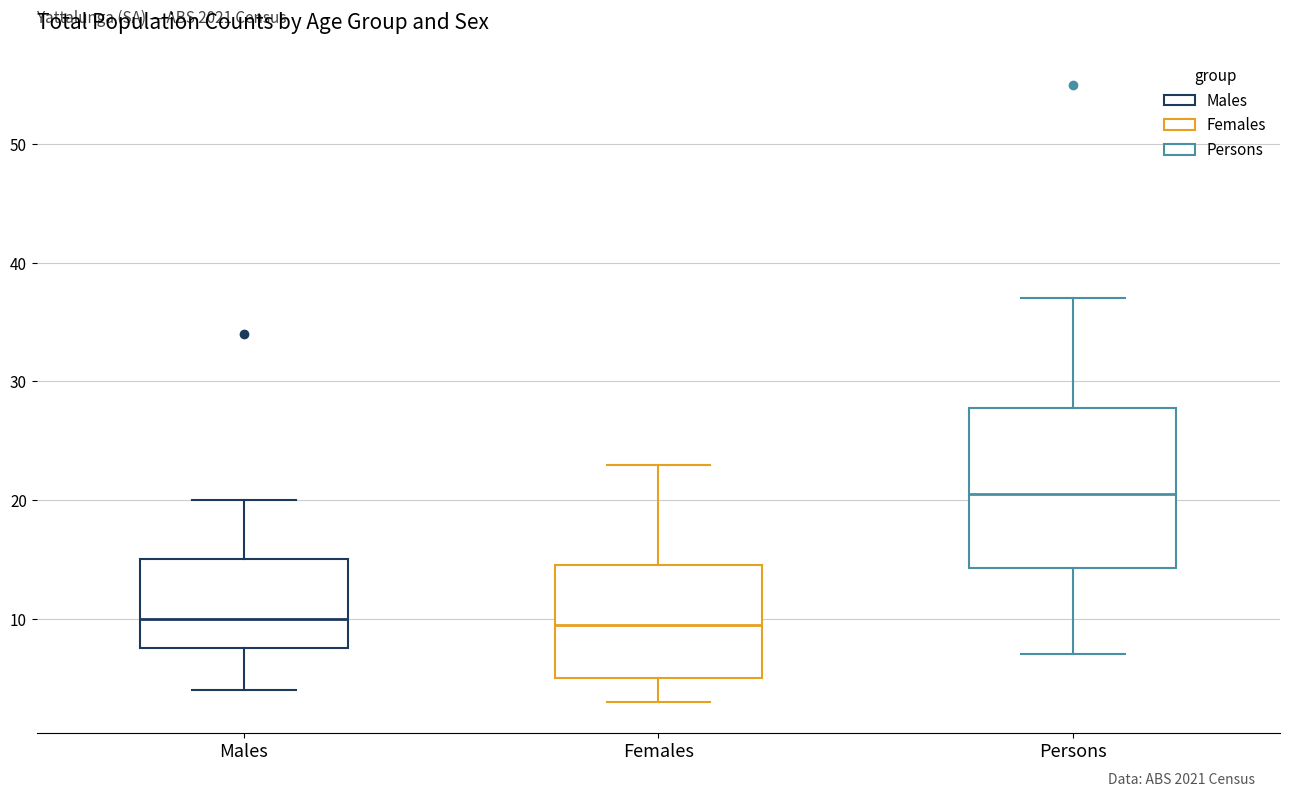

Reading left to right, transcribe this box plot: for each box, give where its median line is, the range the box spans, and where its two whiskers end, as read against the y-axis. The values are not printed on the chart, so give them approximately, as read against the axis.

Males: median 10, box 8 to 15, whiskers 4 to 20
Females: median 10, box 5 to 15, whiskers 3 to 23
Persons: median 21, box 14 to 28, whiskers 7 to 37